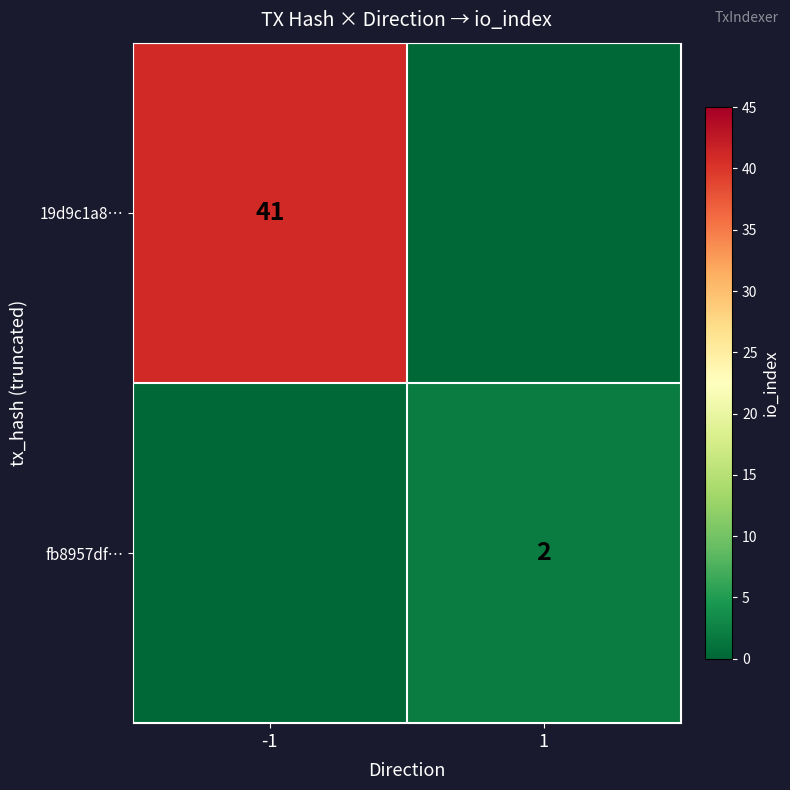

The fb8957df… series shows 3 at 1. True or false?

False